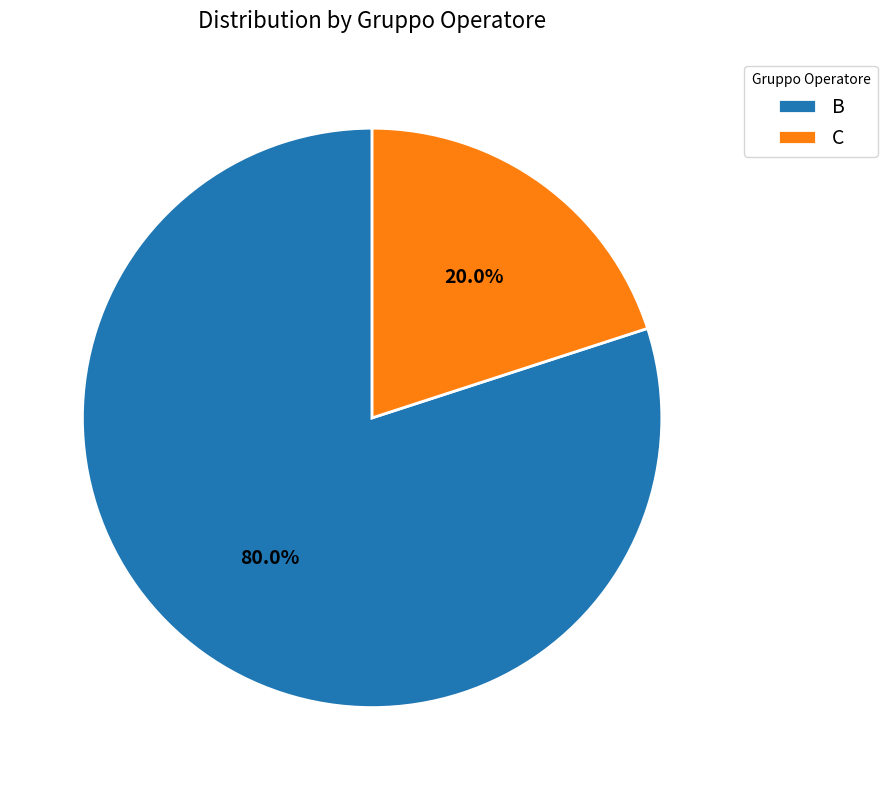

What is the largest slice in the pie chart?

B